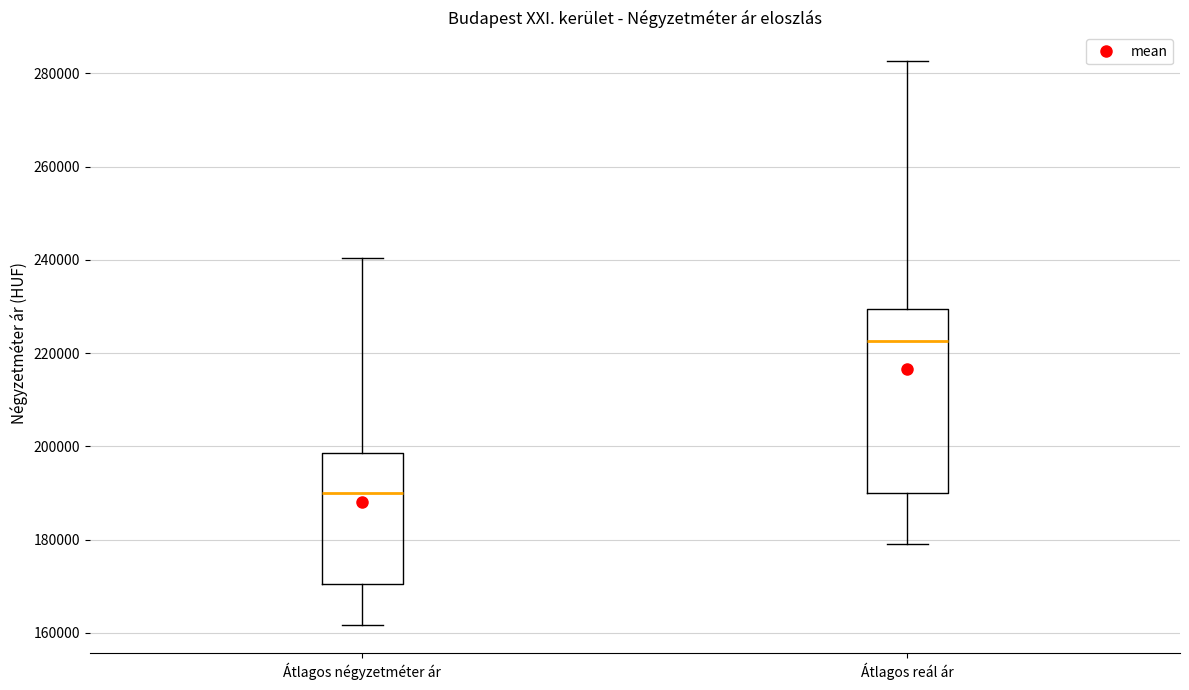

Reading left to right, transcribe this box plot: for each box, give where its median line is, the range the box spans, and where its two whiskers end, as read against the y-axis. The values are not printed on the chart, so give them approximately, as read against the axis.

Átlagos négyzetméter ár: median 190000, box 170000 to 198000, whiskers 162000 to 240000
Átlagos reál ár: median 222000, box 190000 to 230000, whiskers 178000 to 282000